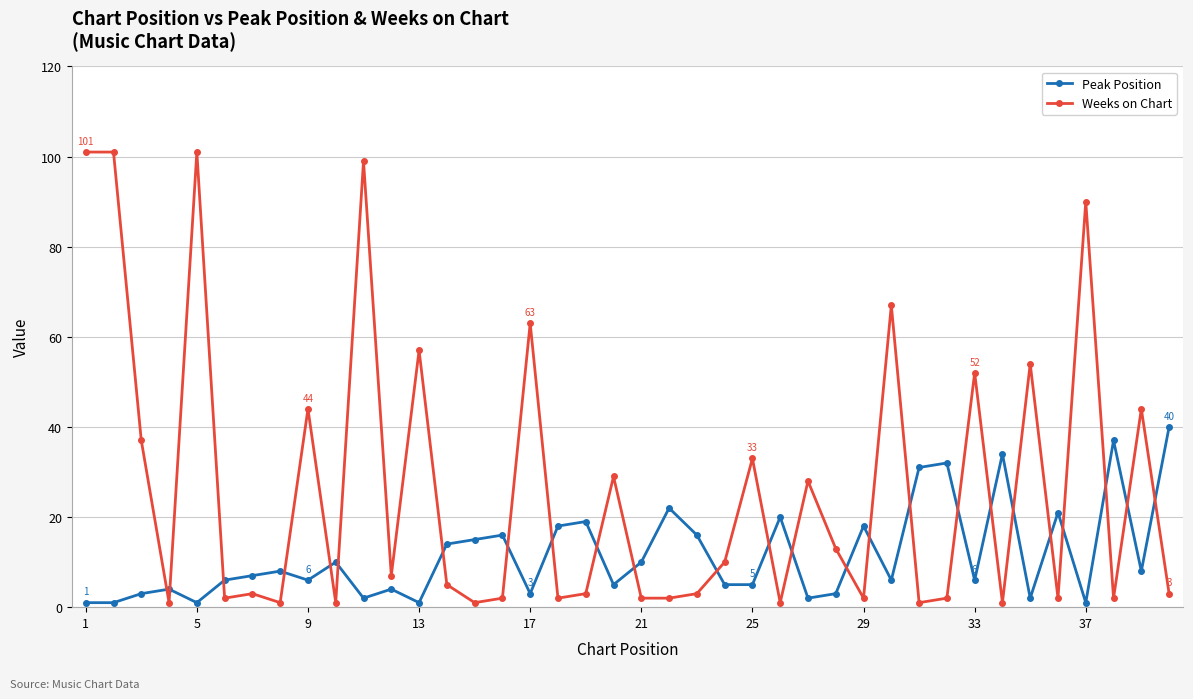

Which series has the largest total across all categories?

Weeks on Chart